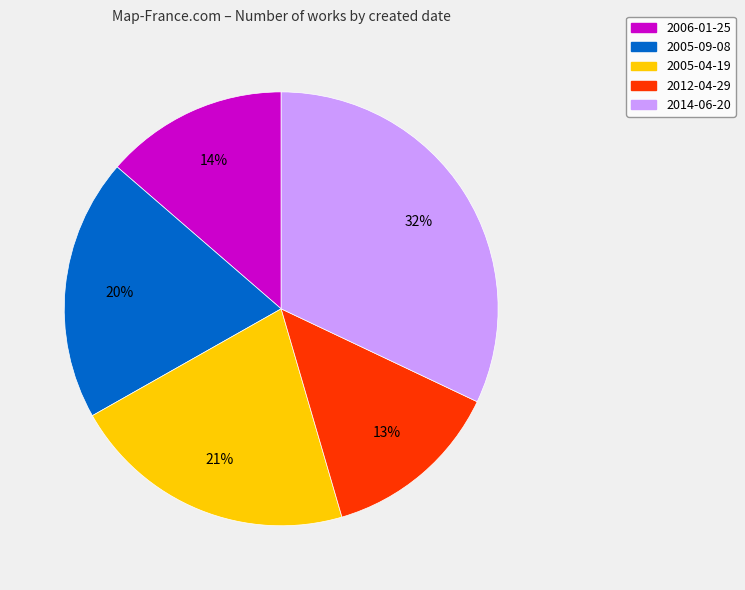

To the nearest percent, what is the difference between the 2014-06-20 and 2005-04-19 slice percentages?

11%